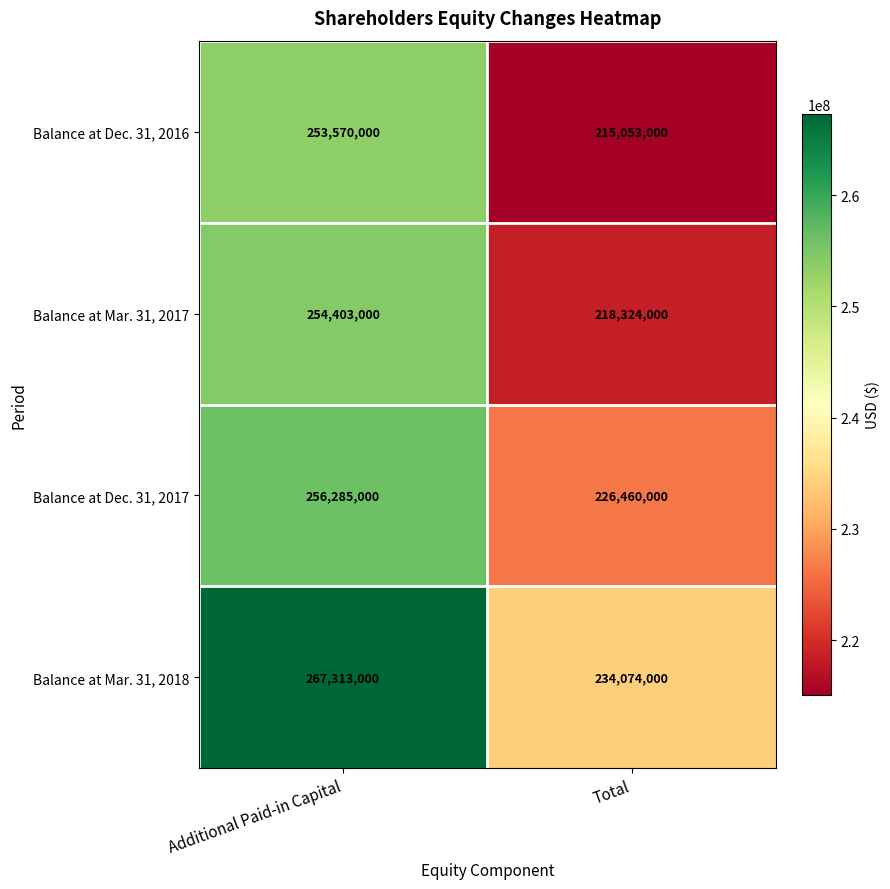

What is the spread (max minus min) of values at Additional Paid-in Capital?

13743000